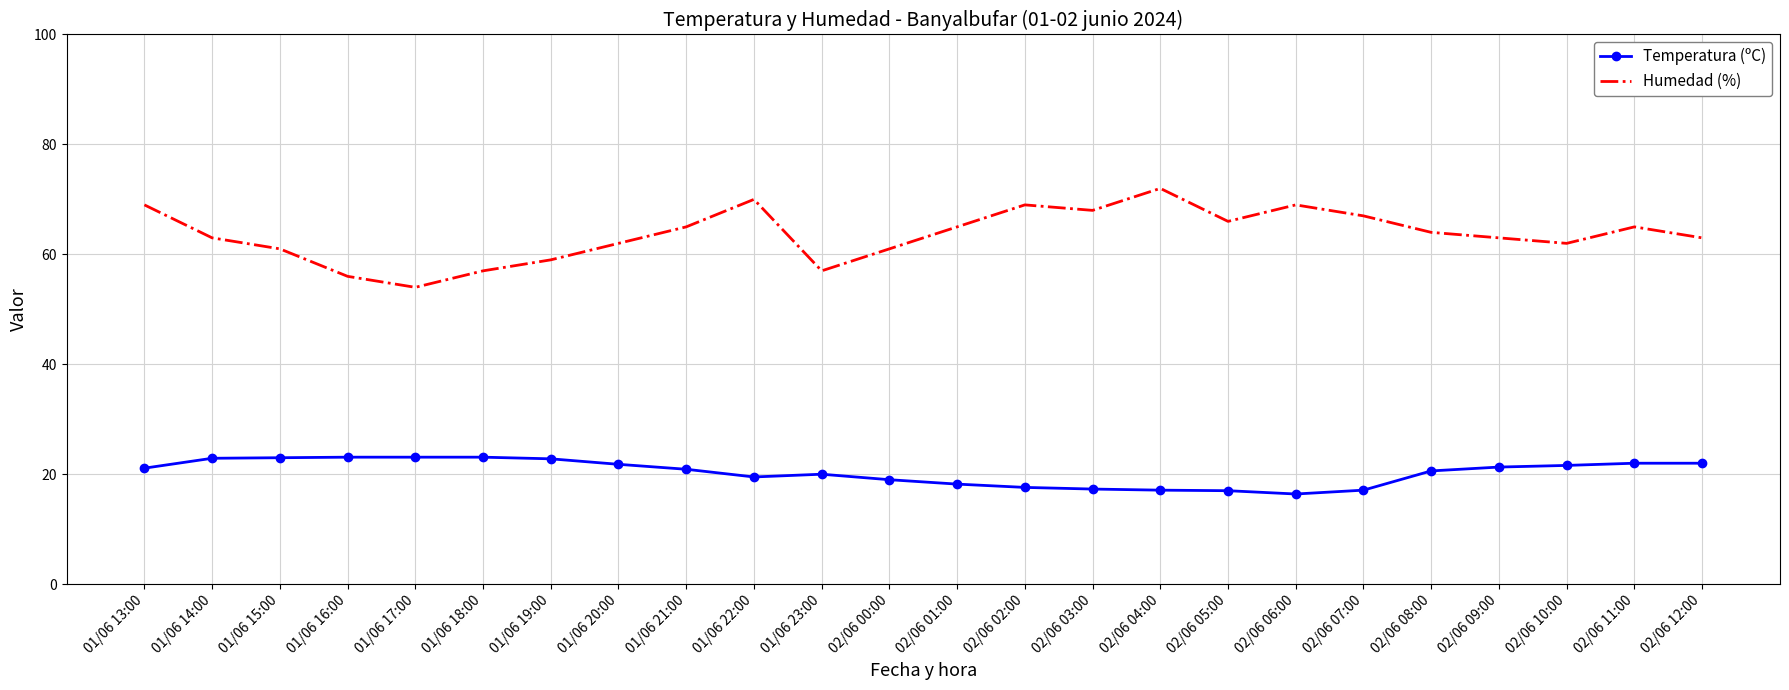

What is the difference between the highest and lowest values at 01/06 22:00?

50.5